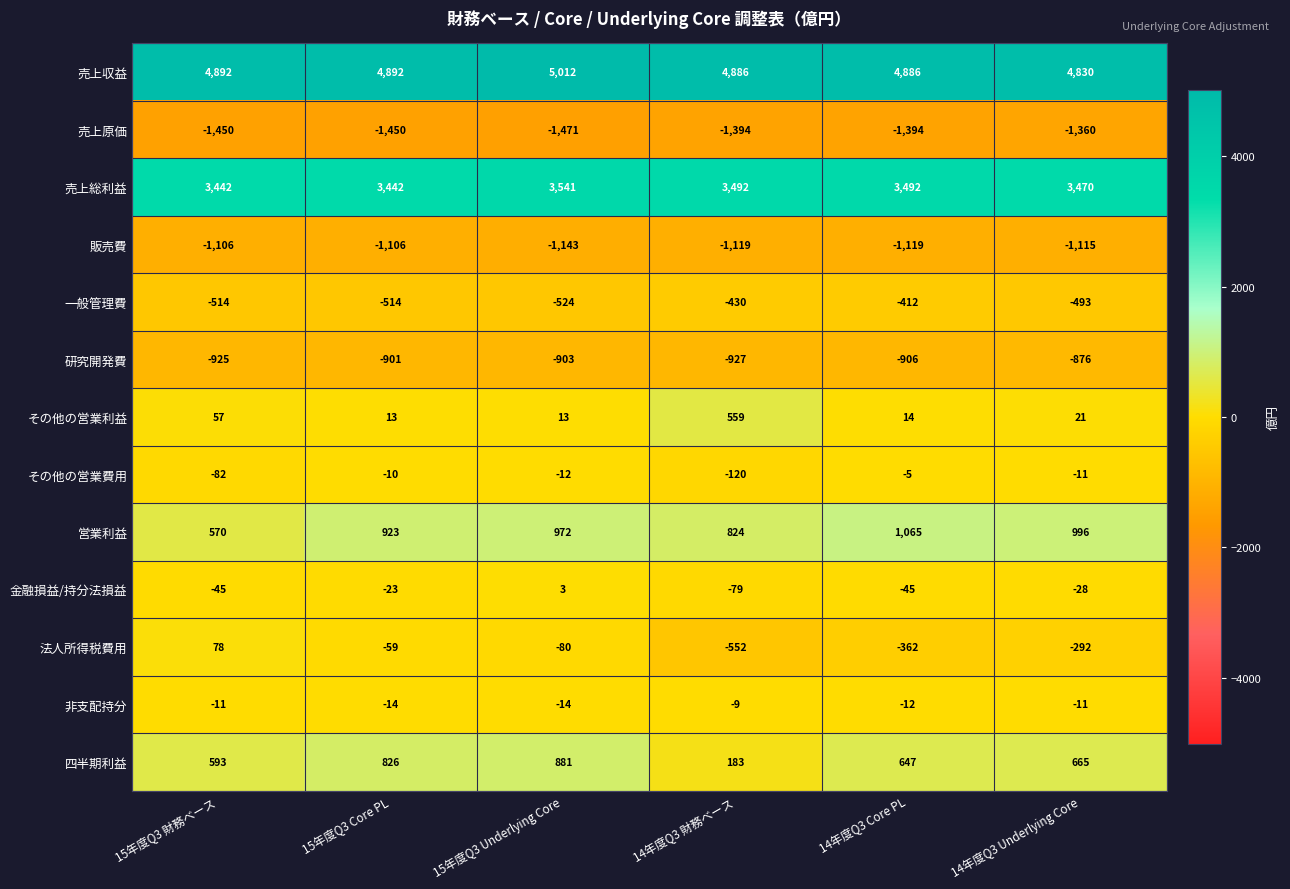

The 売上収益 series shows 2428 at 14年度Q3 Core PL. True or false?

False